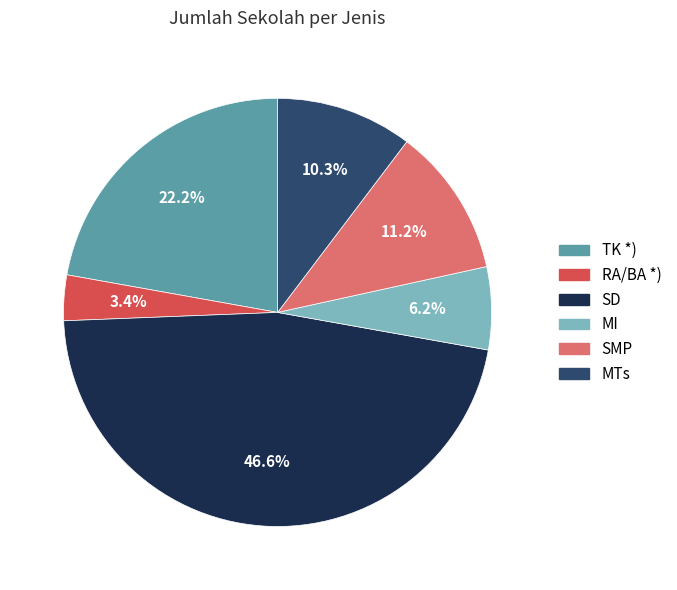

To the nearest percent, what portion does RA/BA *) represent?

3%